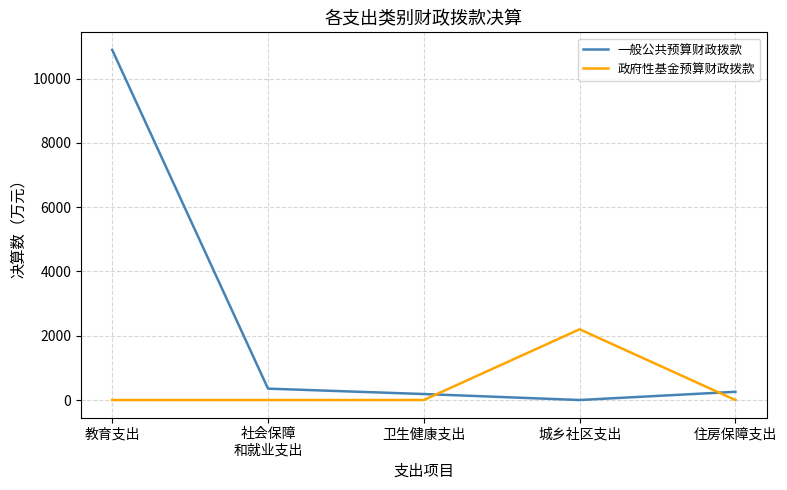

What is the difference between the second highest and minimum values in the 一般公共预算财政拨款 series?

354.1